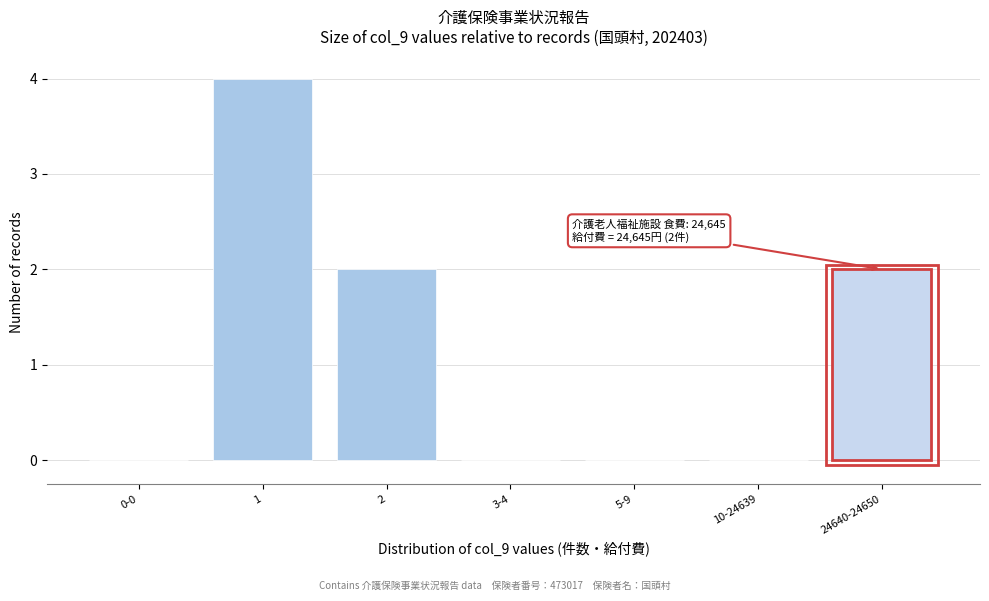

Reading left to right, transcribe all the data shown in this chart.

0-0=0	1=4	2=2	3-4=0	5-9=0	10-24639=0	24640-24650=2